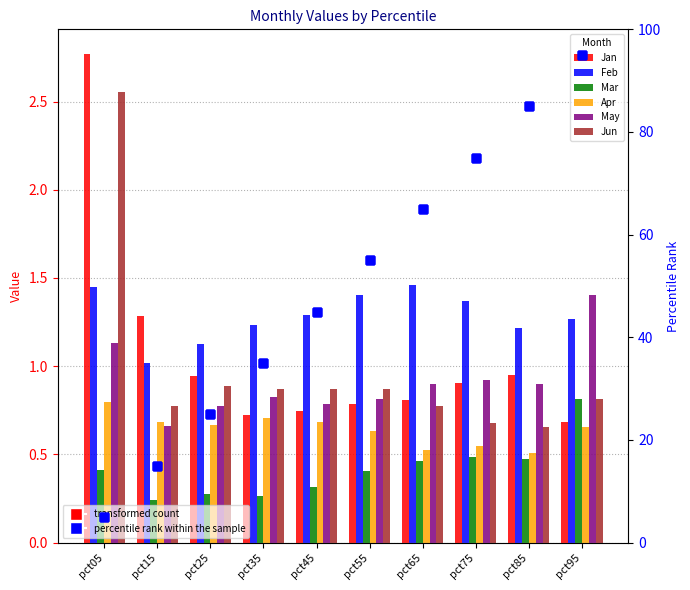

Which series has the largest Y range (max minus min)?

Jan